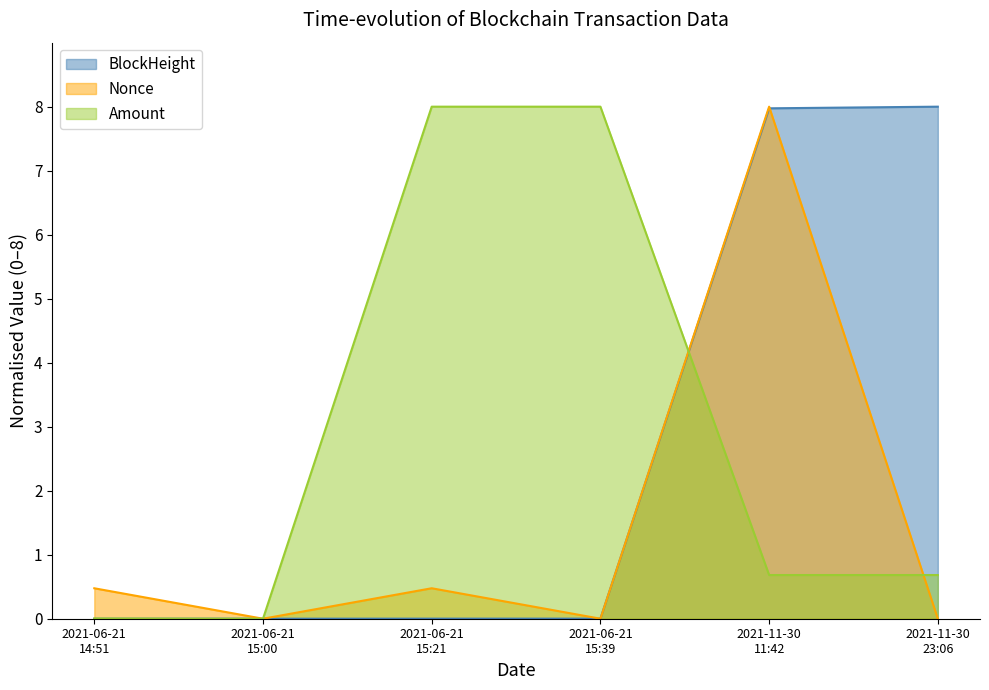

List the series in order of their overall mean, lowest first.

Nonce, BlockHeight, Amount